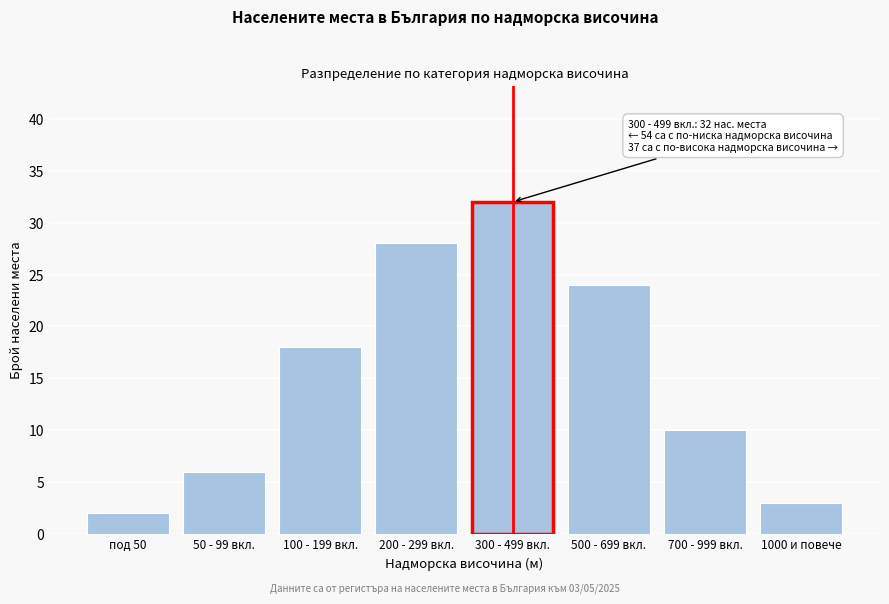

Reading left to right, list all the values displayed in this chart.

2	6	18	28	32	24	10	3